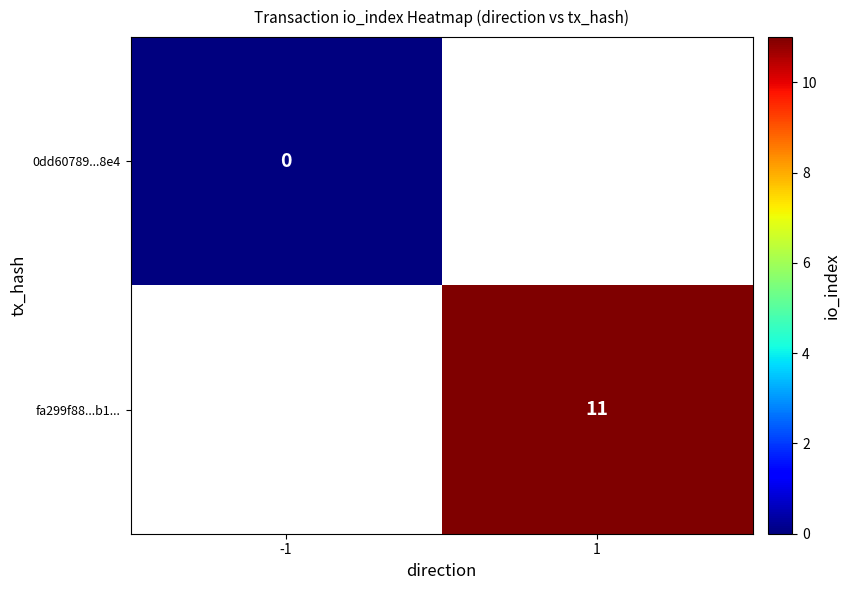

Is the value of 0dd60789...8e4 at -1 greater than the value of fa299f88...b1... at 1?

No